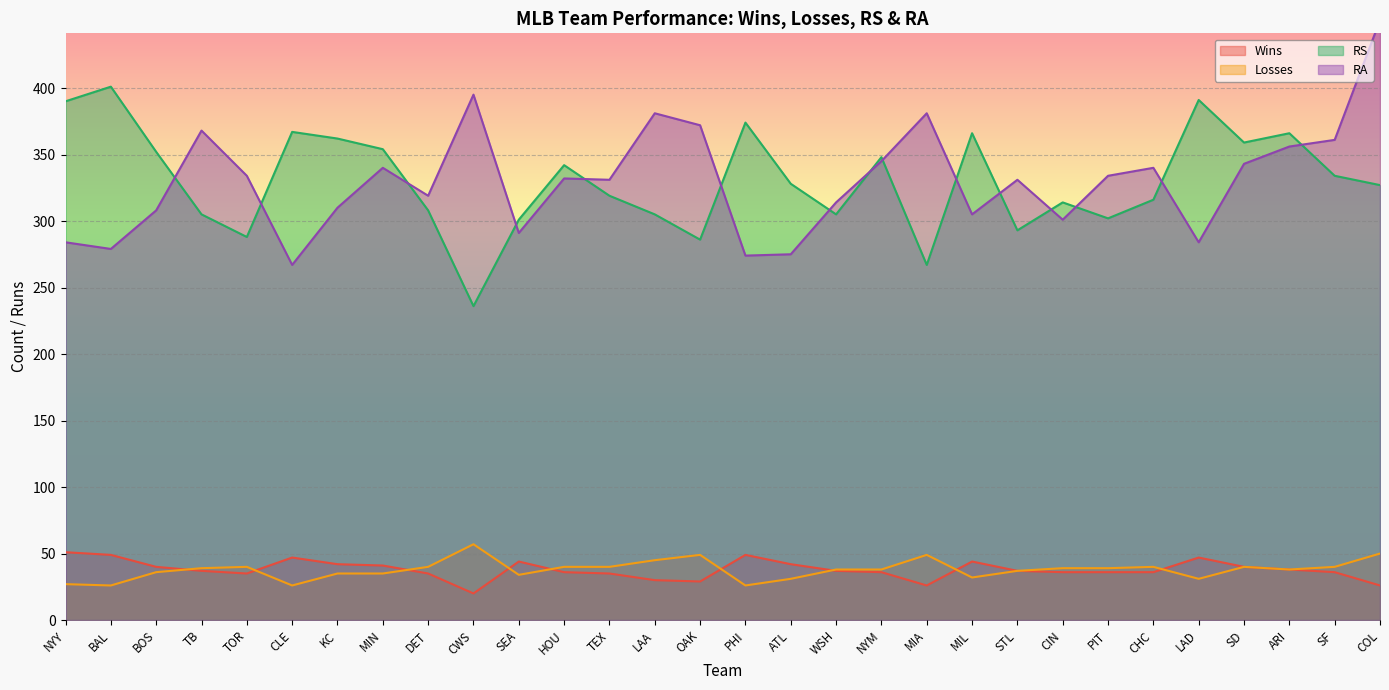

What is the label of the 29th point from the right?

BAL